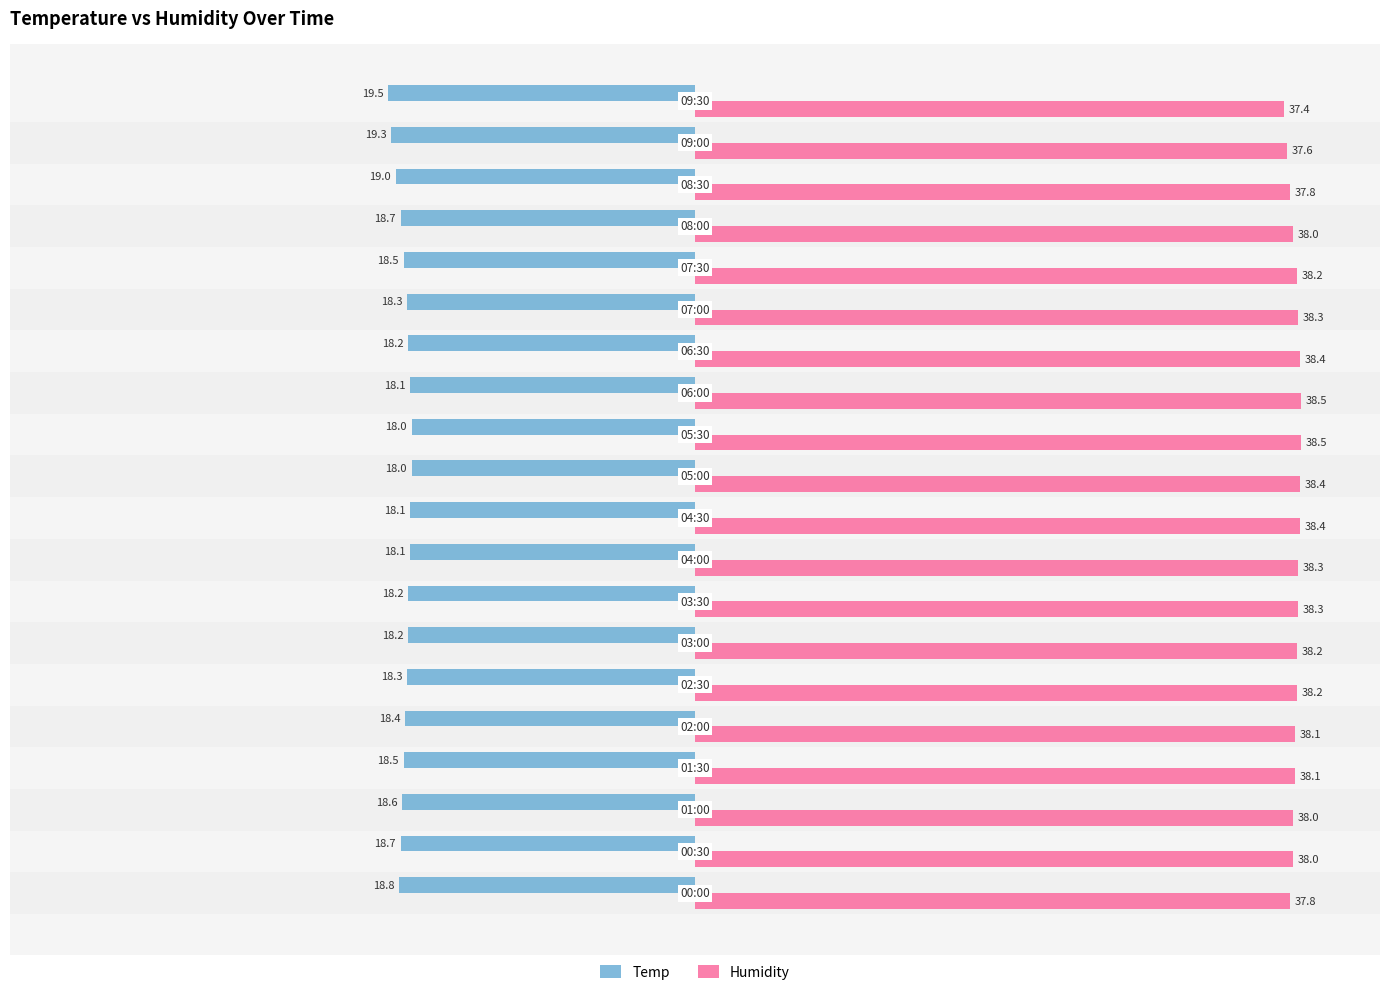

List the series in order of their peak value, lowest first.

Temp, Humidity